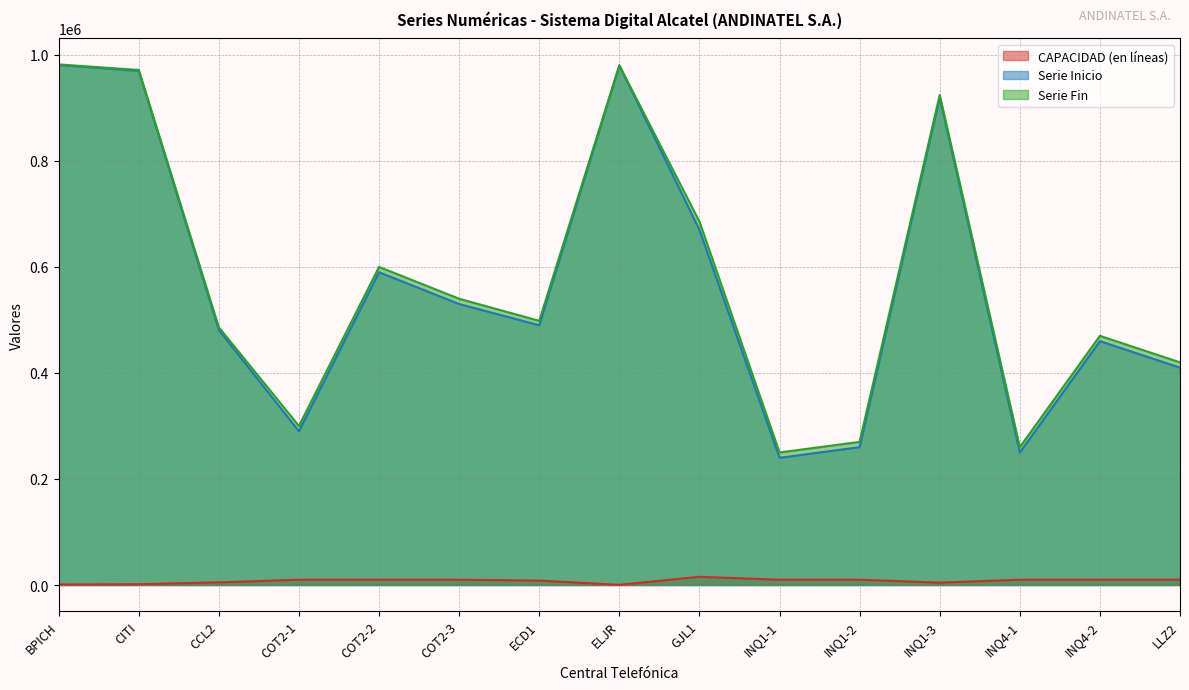

What is the difference between the highest and lowest values at ELJR?

979999